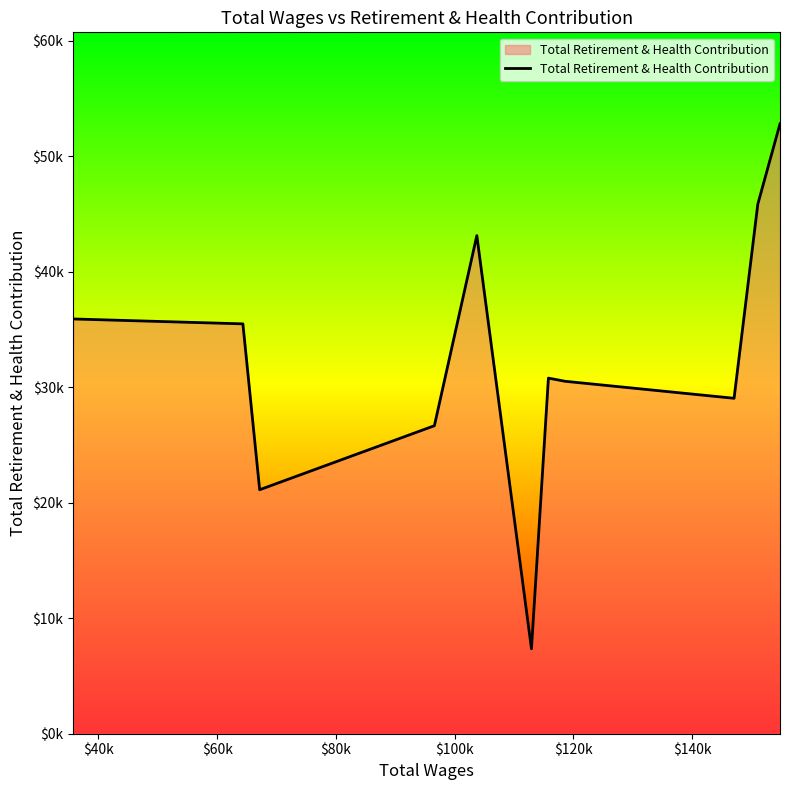

How many interior local peaks (higher than both neighbors) does the data have?

2